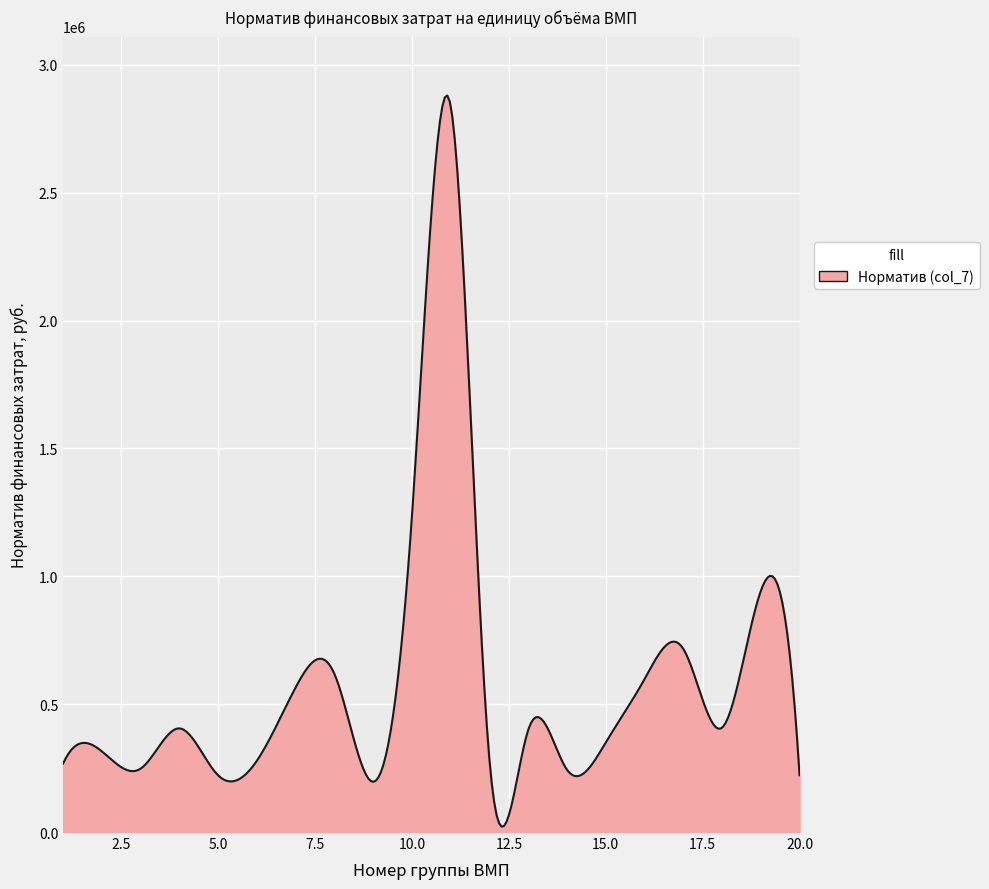

What is the difference between the maximum and minimum values?

2858919.0